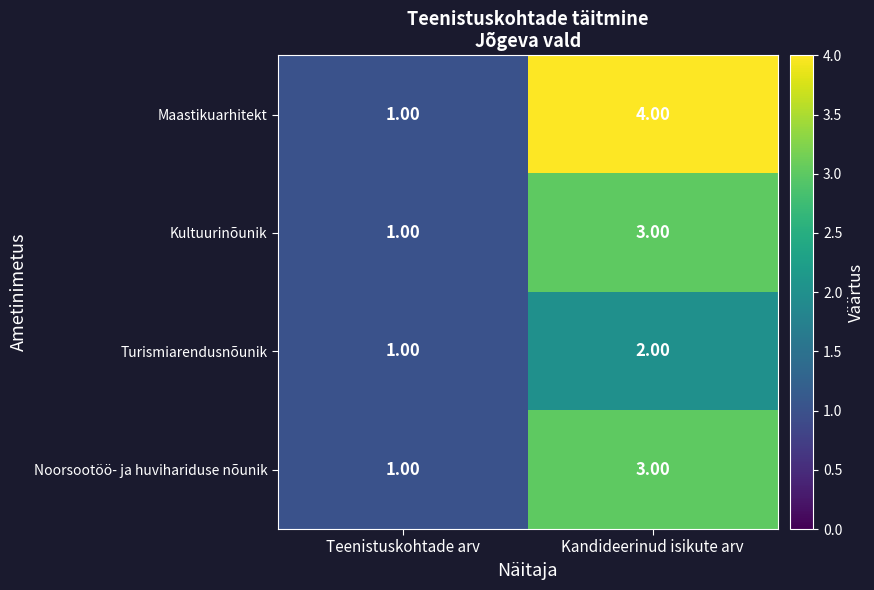

What is the sum of all Kultuurinõunik values?

4